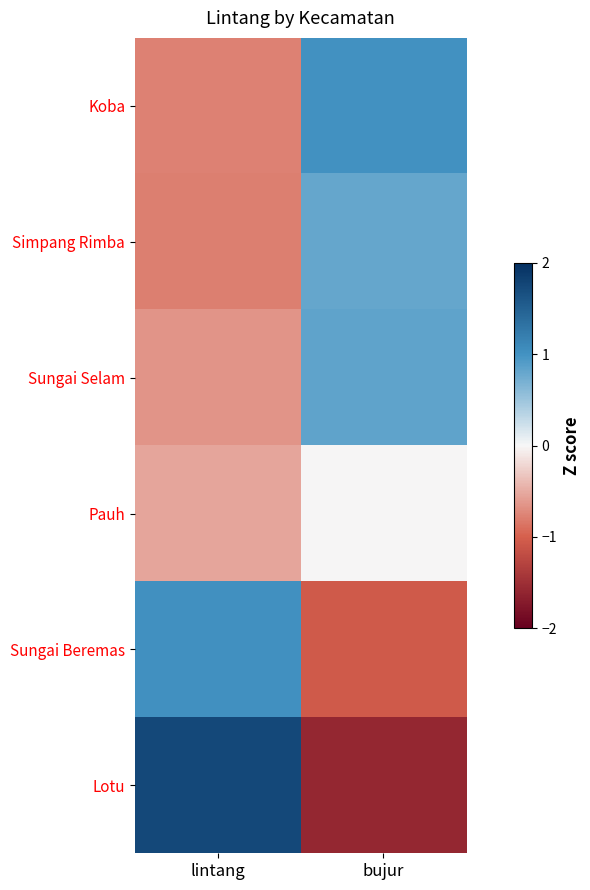

At how many categories does at least one series exceed 0?

2